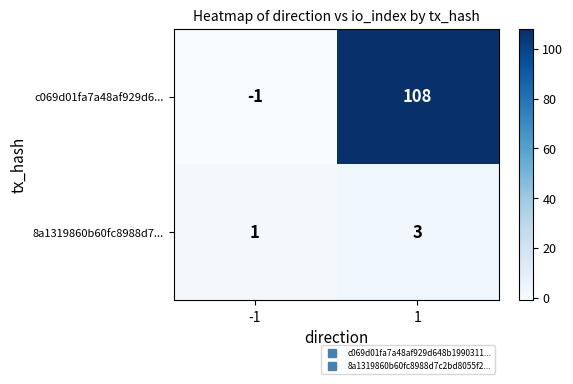

Which series has the widest spread of values?

c069d01fa7a48af929d6...